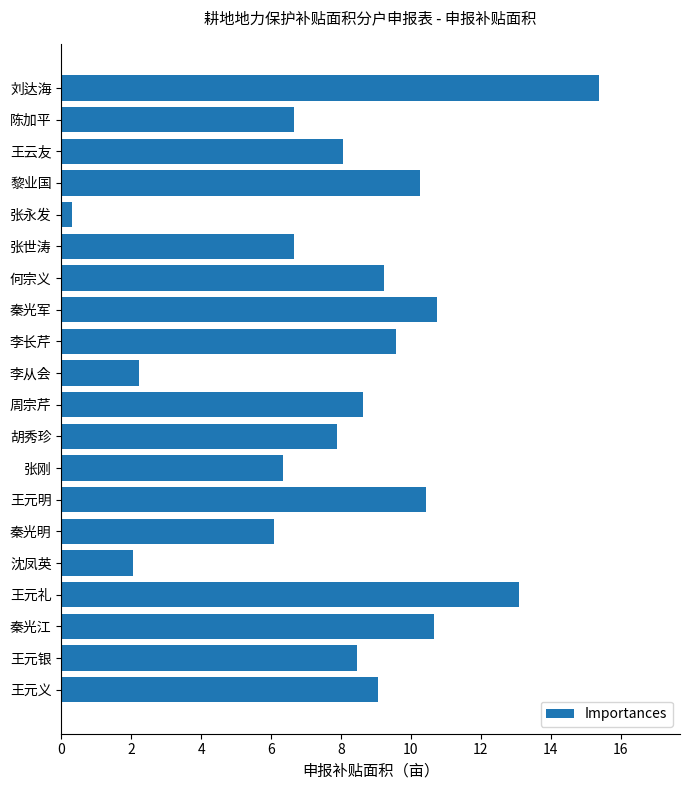

Is it true that the value at 秦光江 is 2.3?

False